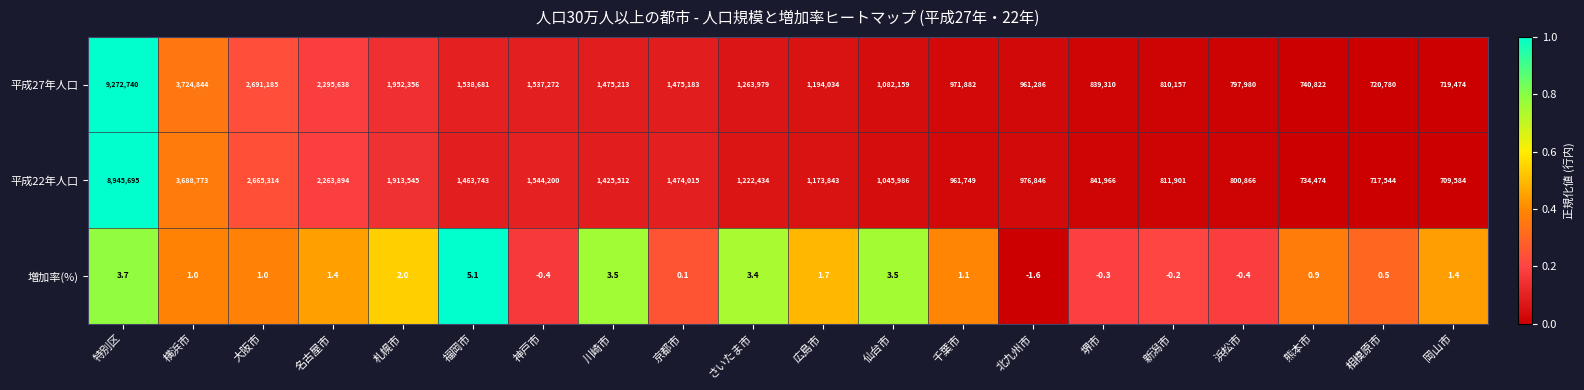

Where does the 平成27年人口 series first go above 1263979?

特別区